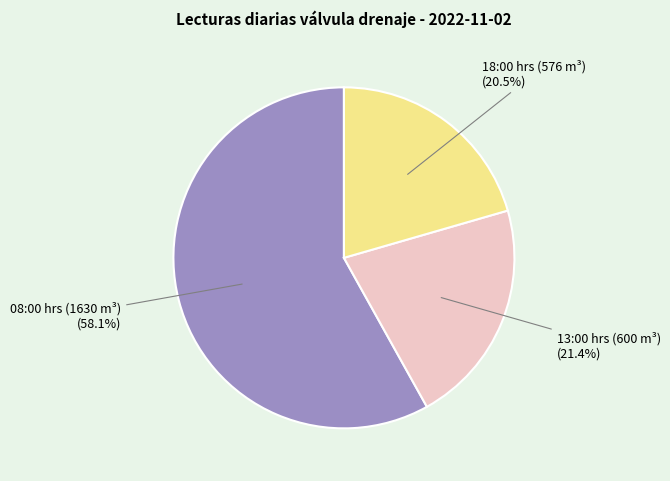

How many slices are in this pie chart?

3